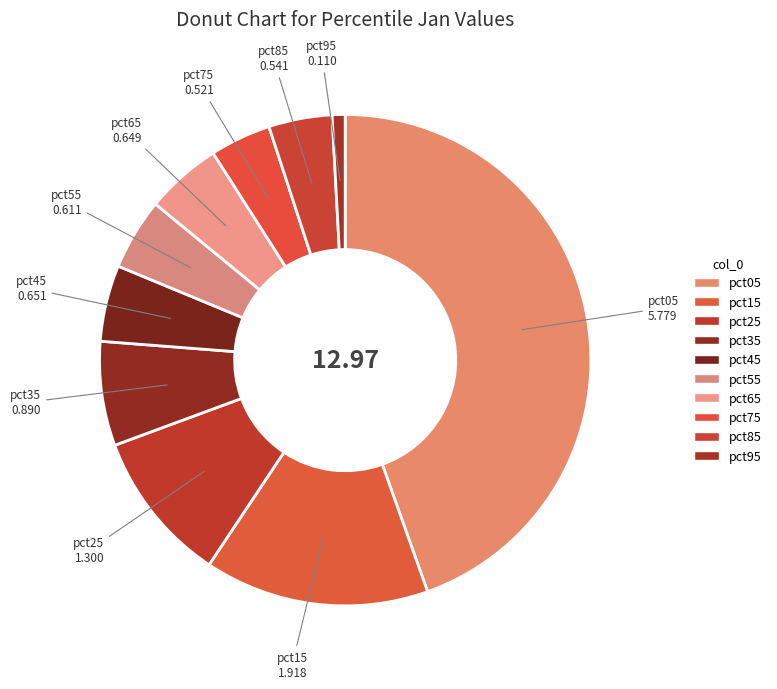

Count the number of slices in the pie.

10